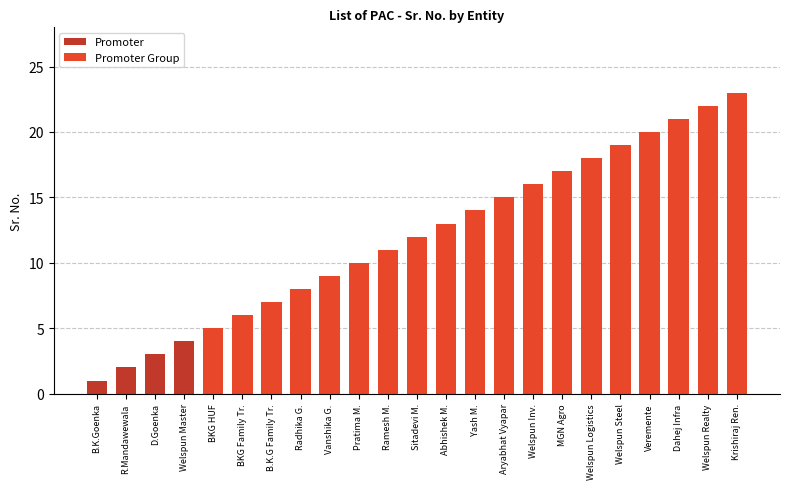

True or false: the data shows 7 at Promoter.

False